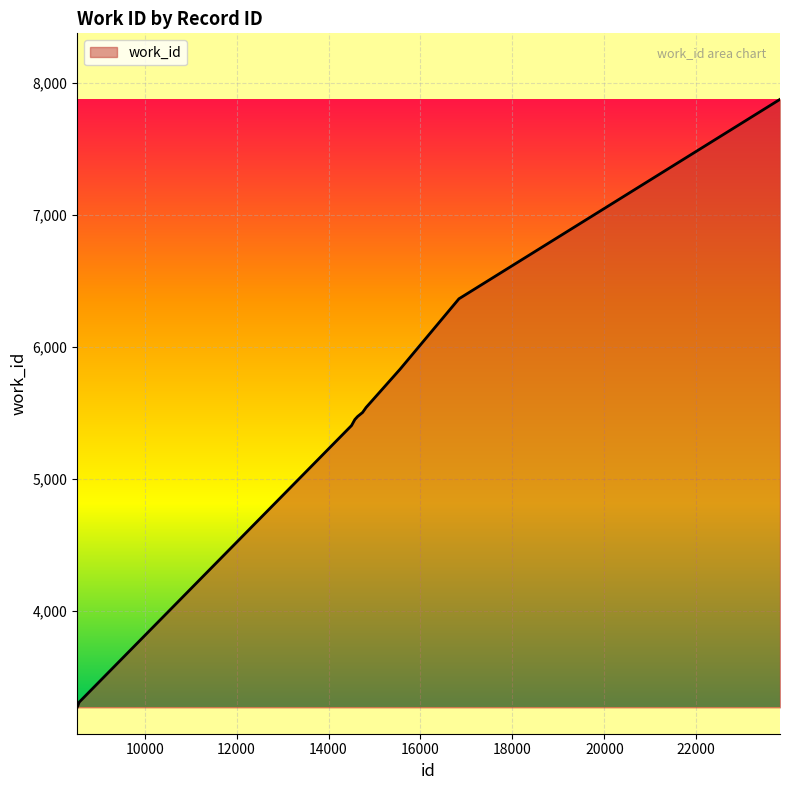

How many values are below 5505?

5